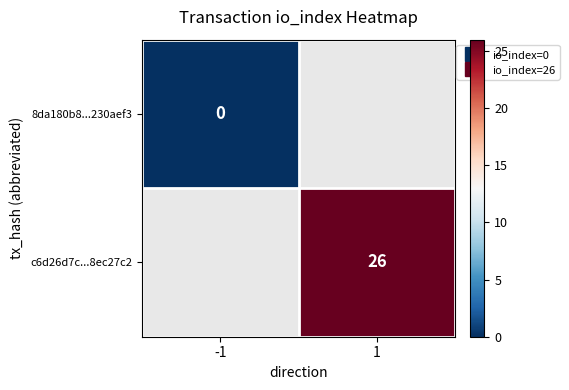

Rank the categories by c6d26d7c...8ec27c2 value from lowest to highest.

-1, 1